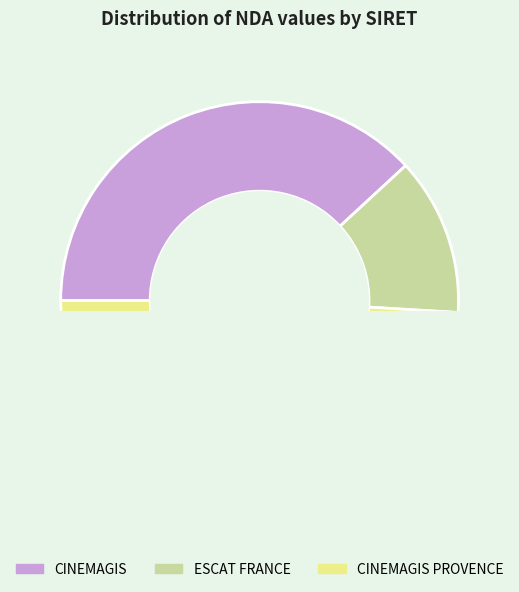

True or false: 82882691700019 accounts for 25% of the total.

False